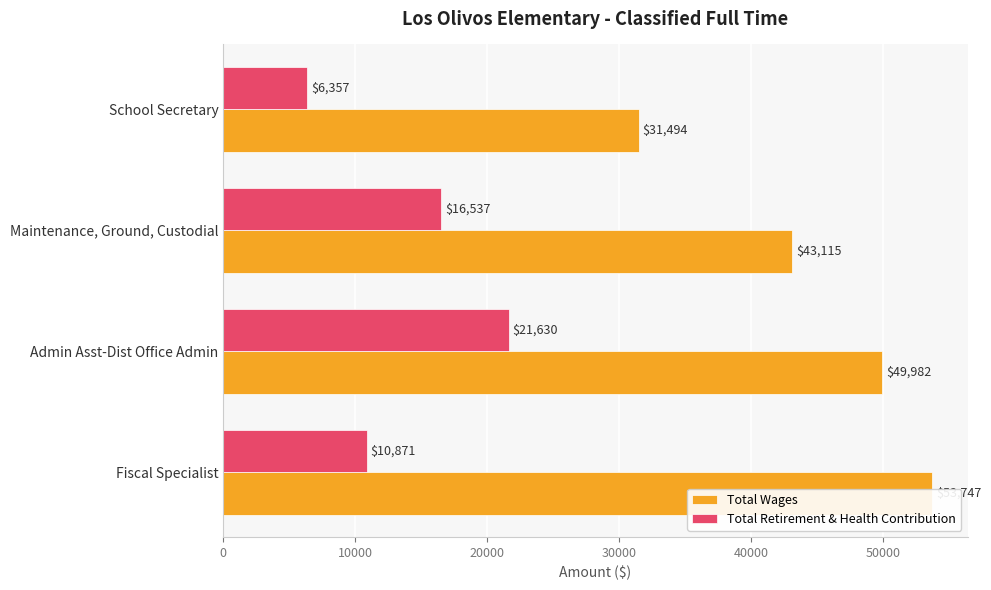

Reading right to left, transcribe all the data shown in this chart.

Total Wages: 31494	43115	49982	53747
Total Retirement & Health Contribution: 6357	16537	21630	10871